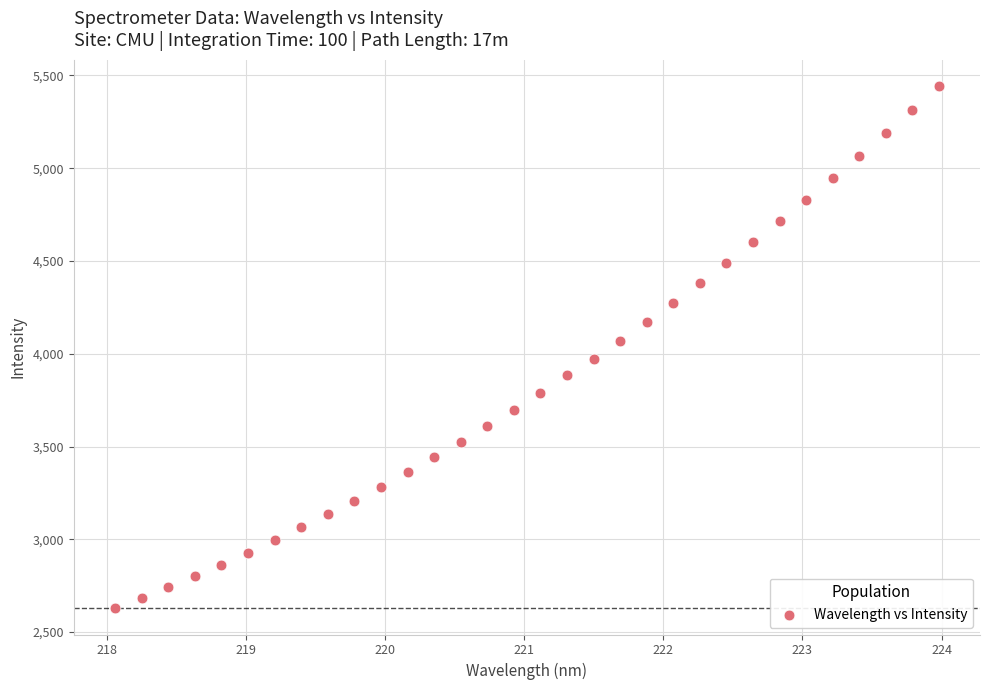

What is the range of Y values (max minus min)?

2815.3